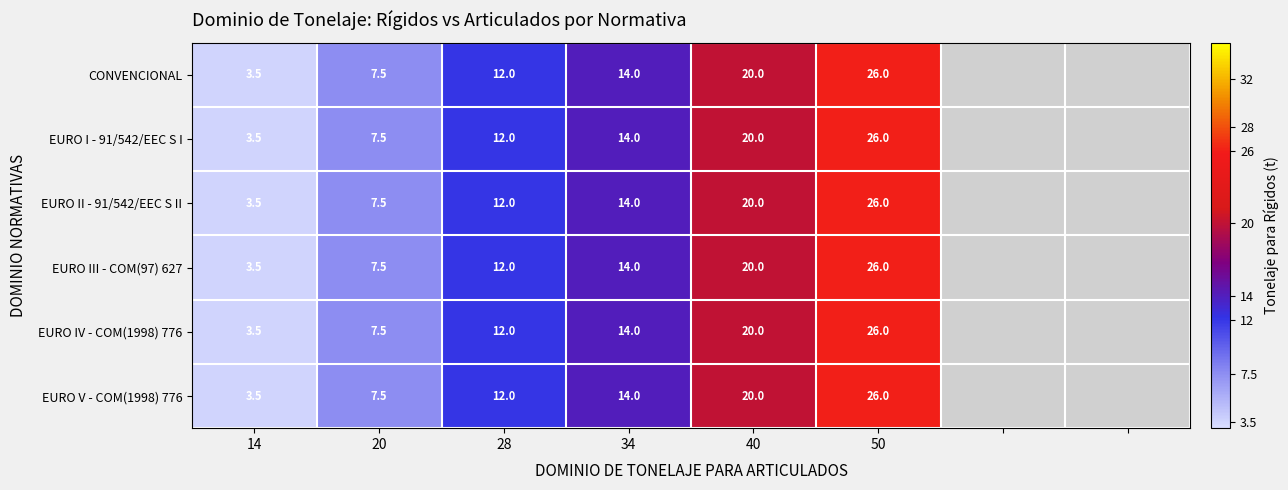

Which series has the widest spread of values?

CONVENCIONAL